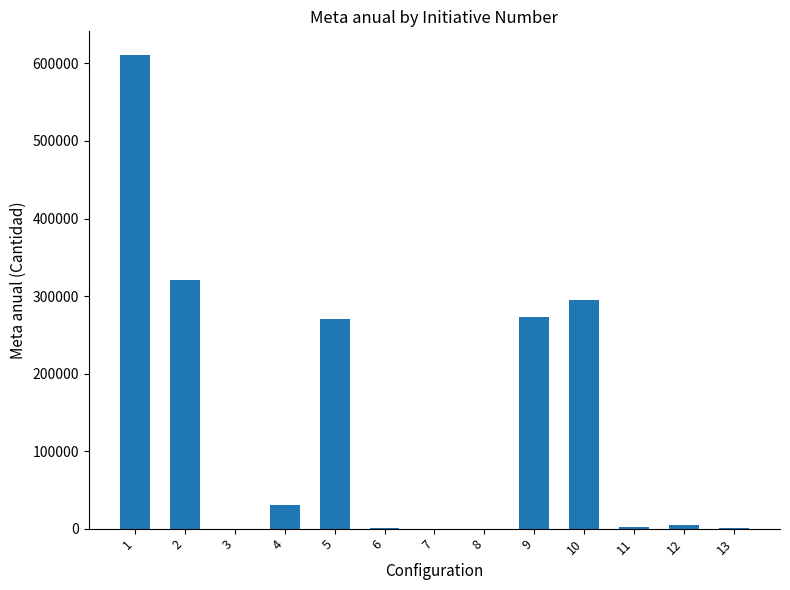

True or false: the data shows 30000 at 4.

True